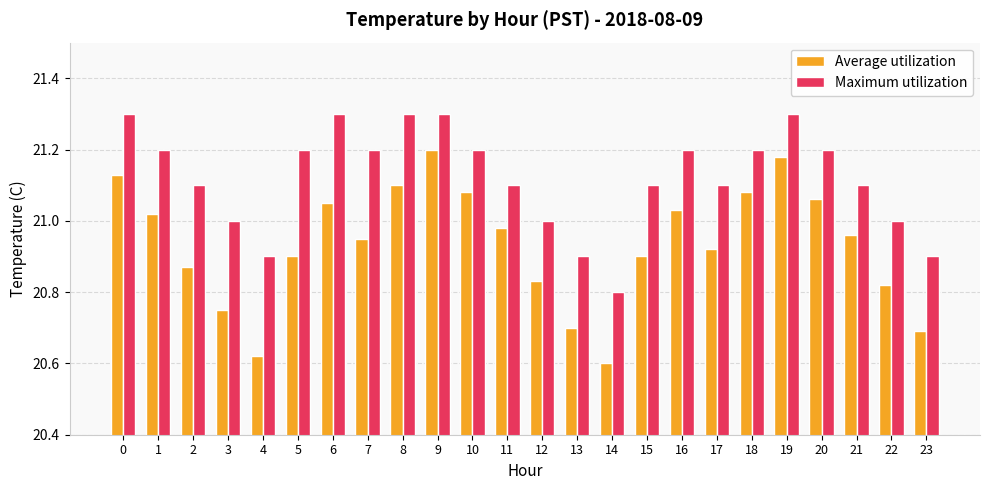

The Average utilization series shows 29.1 at 7. True or false?

False